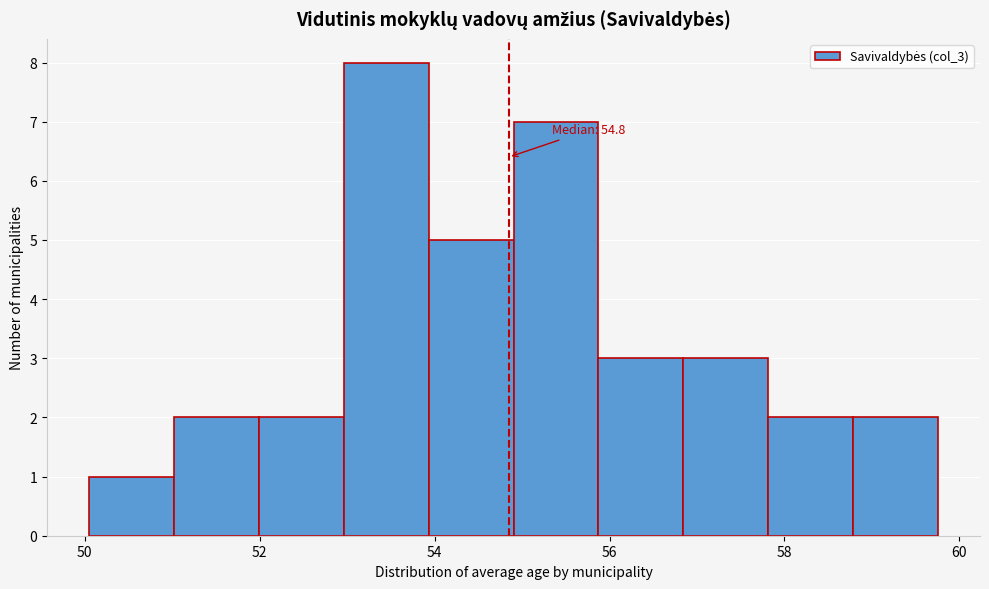

Over which range of the x-axis is the bar tallest?

53.0 to 54.0